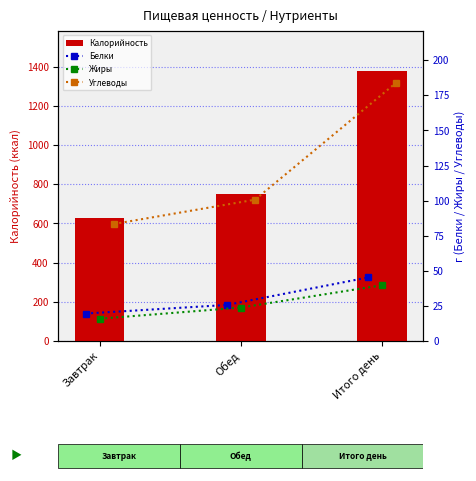

Is it true that Калорийность equals 2204.5 at Итого день?

False